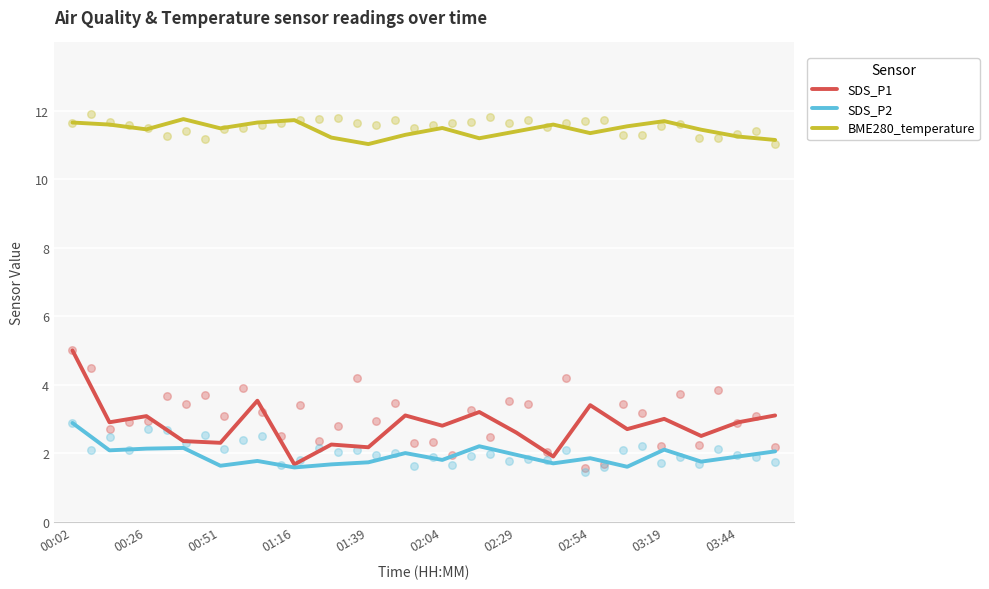

At how many categories does at least one series exceed 8?

20